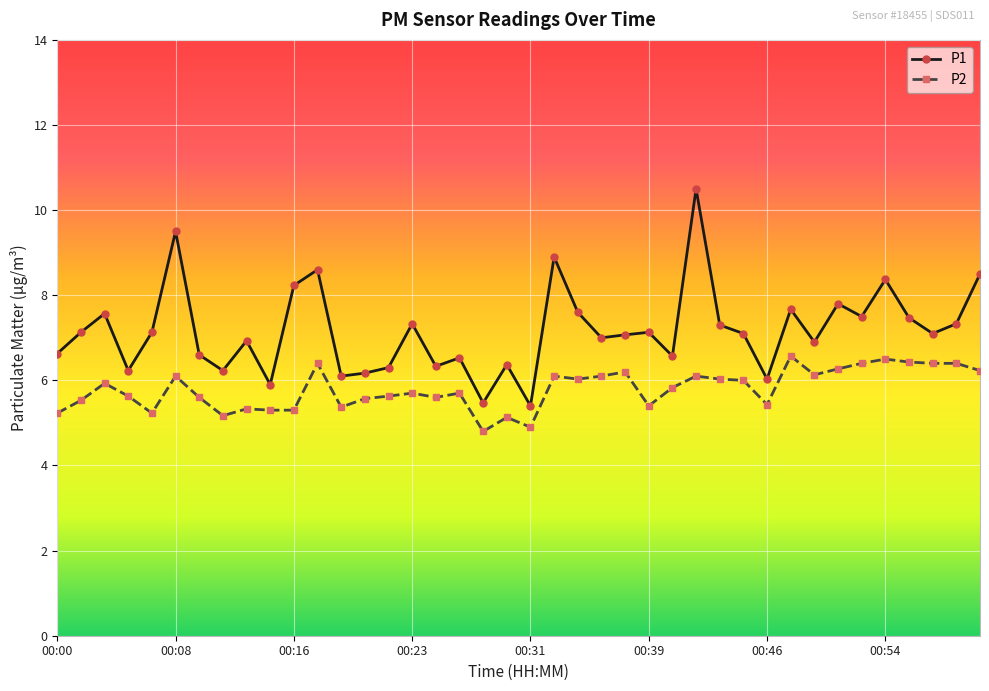

True or false: P1 has more than 1 points higher than both neighbors.

True